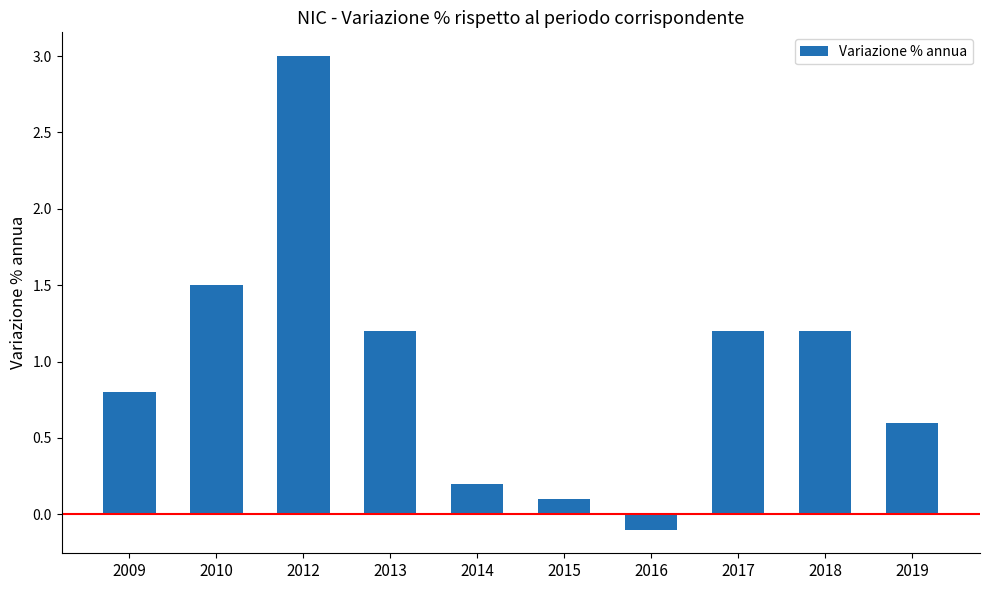

What value does the data have at 2012?

3.0